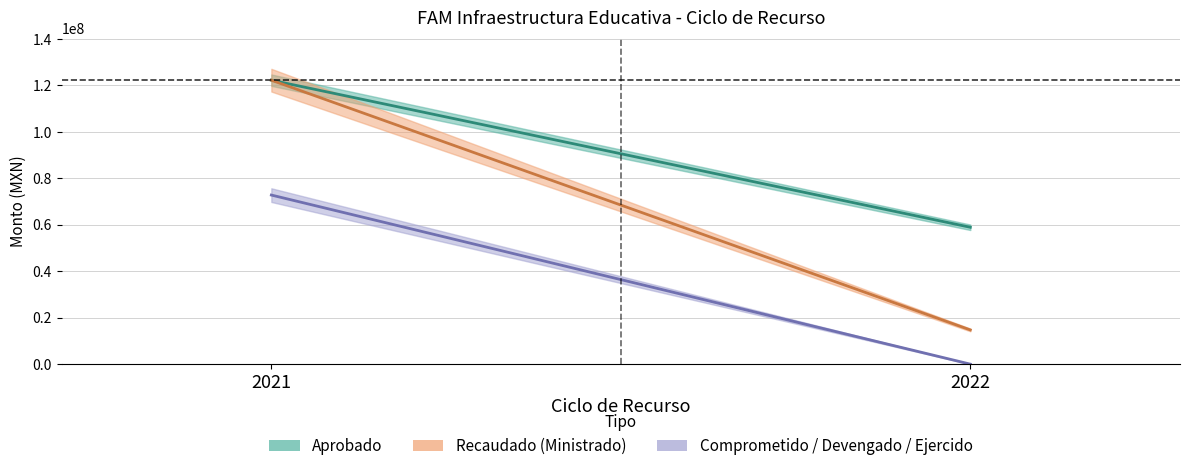

Reading left to right, transcribe all the data shown in this chart.

Aprobado: 122167453.0	58883635.0
Modificado: 122167453.0	58883635.0
Recaudado (Ministrado): 122167453.0	14720910.0
Comprometido: 72752479.7	0.0
Devengado: 72673217.0	0.0
Ejercido: 72673217.0	0.0